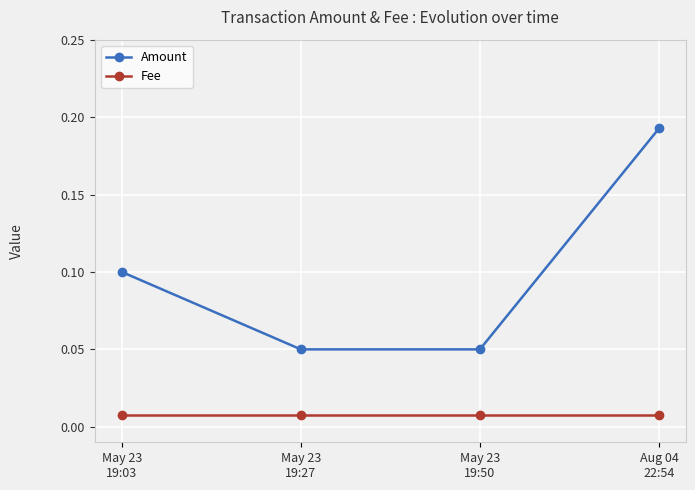

What is the sum of all Amount values?

0.4